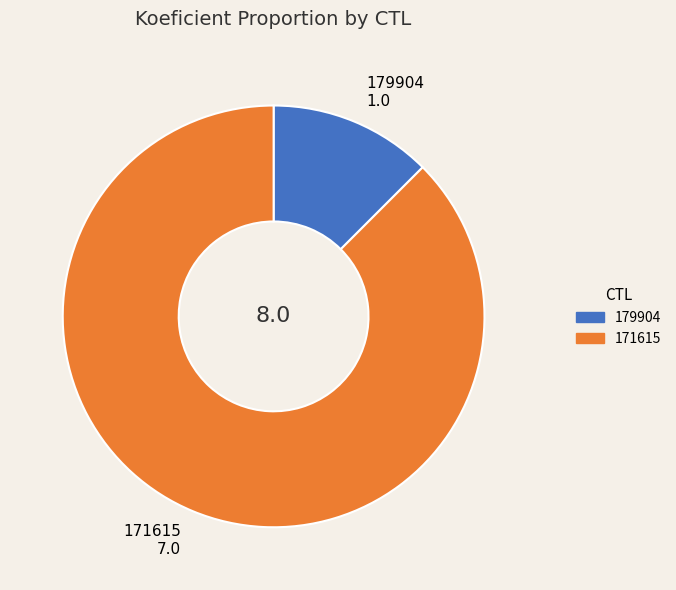

Between 179904 and 171615, which is larger?

171615